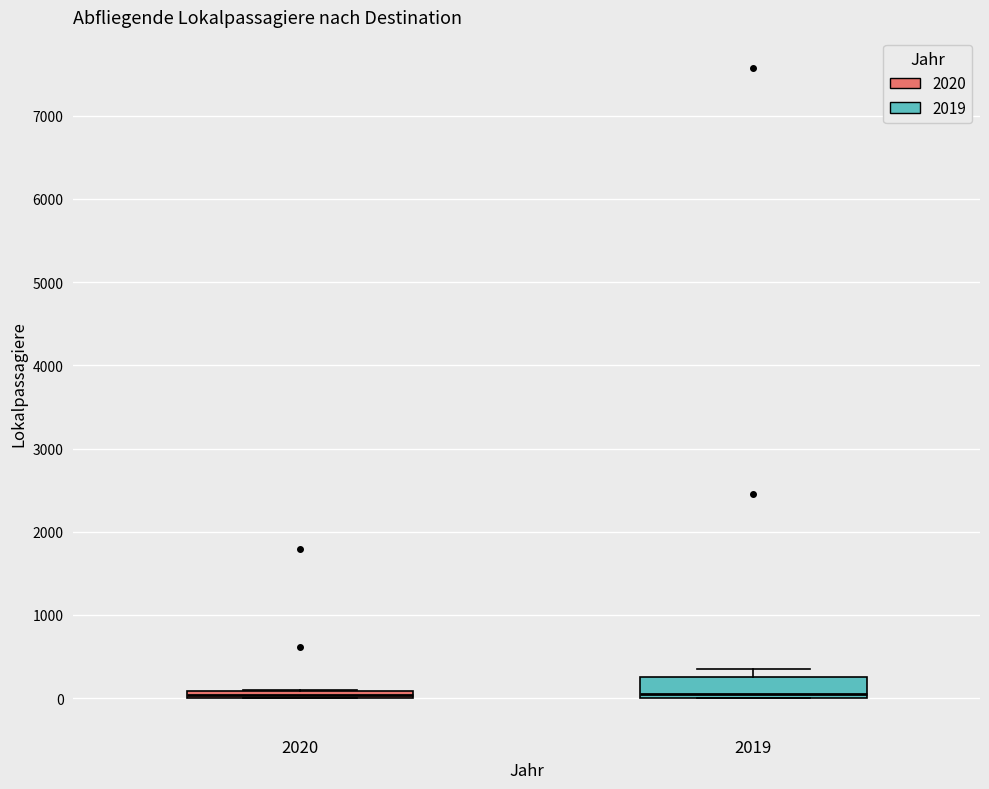

Comparing the boxes themselves (not the whiskers), which one is the tallest?

2019